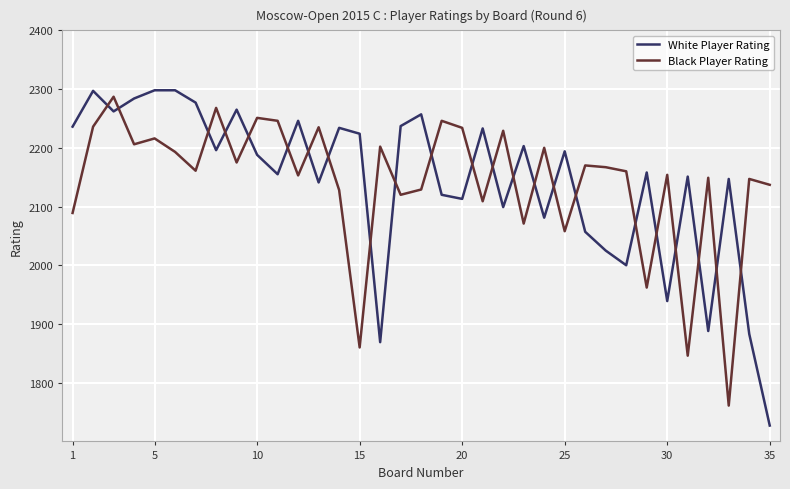

Which series has the widest spread of values?

White Player Rating